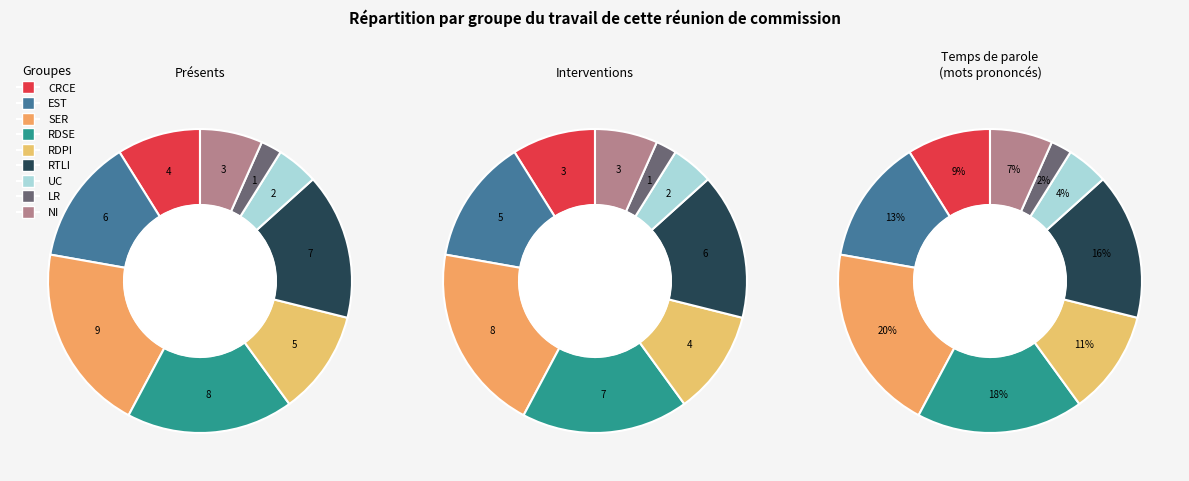

Does 7 represent more than half of the total?

No